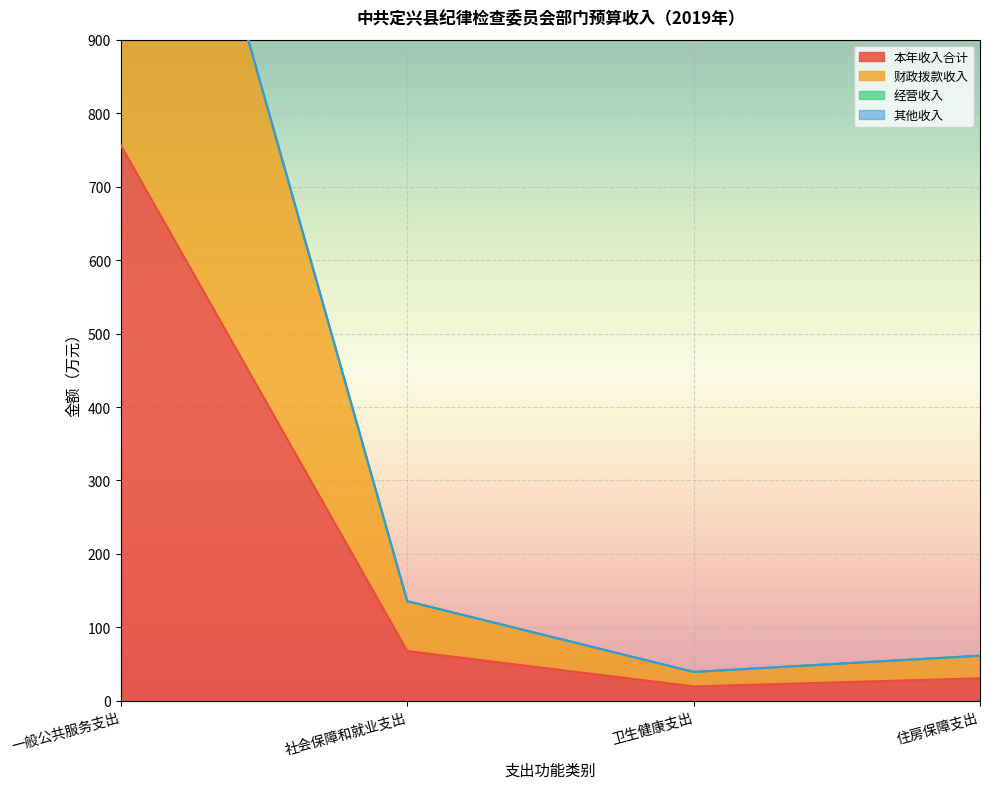

Reading left to right, list all the values displayed in this chart.

本年收入合计: 一般公共服务支出=756.1	社会保障和就业支出=67.8	卫生健康支出=19.7	住房保障支出=30.7
财政拨款收入: 一般公共服务支出=1512.2	社会保障和就业支出=135.7	卫生健康支出=39.4	住房保障支出=61.5